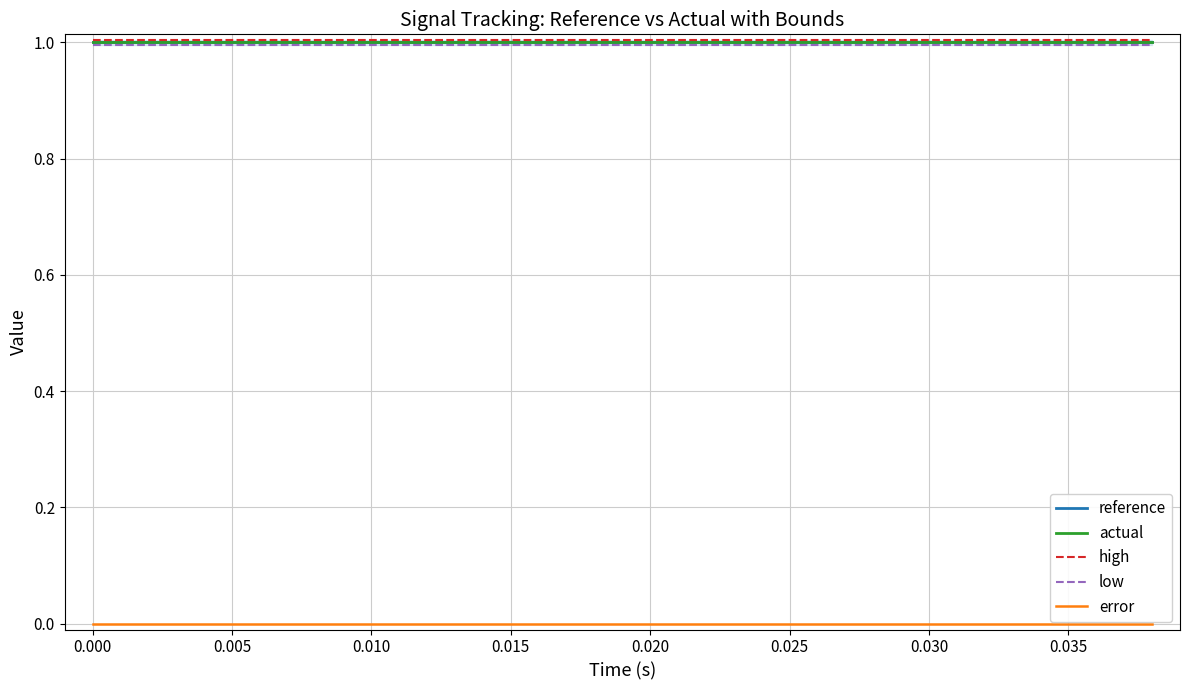

Count the number of categories in the chart.

20